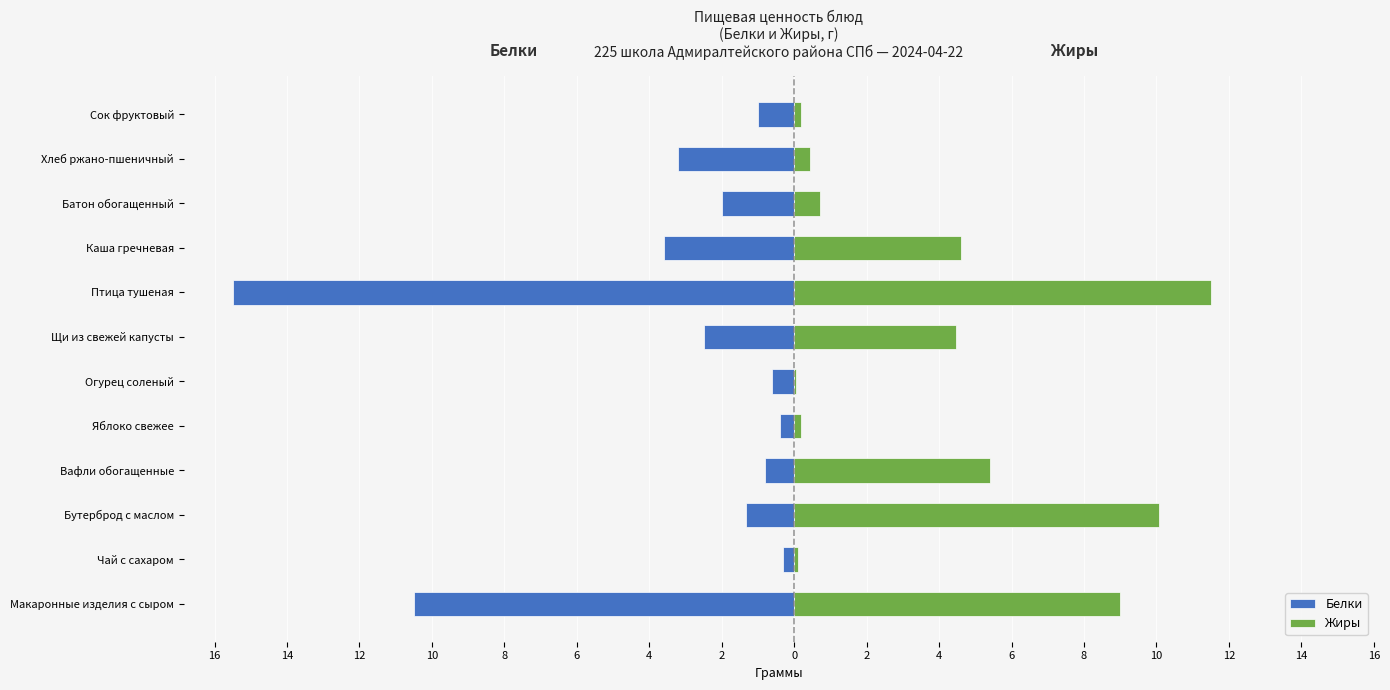

What is the value of the Жиры bar at the 8th from the left?

11.5